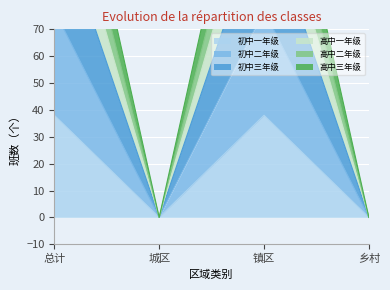

At which label does 初中三年级 reach its peak?

总计